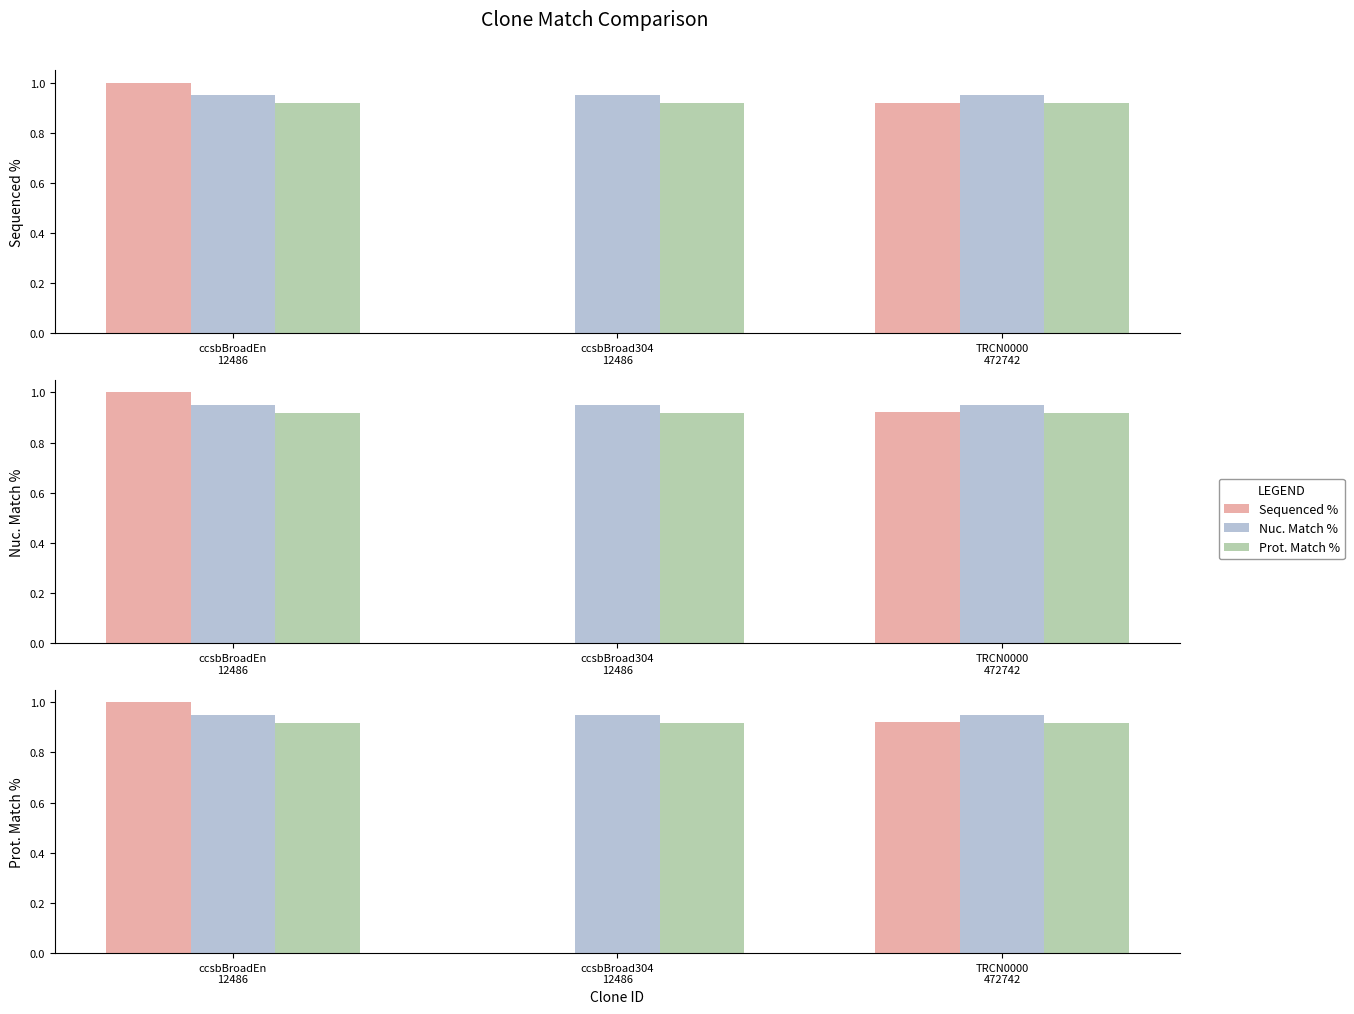

Reading left to right, extract all data points from this chart.

Sequenced %: 1.0	0.0	0.9
Nuc. Match %: 0.9	0.9	0.9
Prot. Match %: 0.9	0.9	0.9